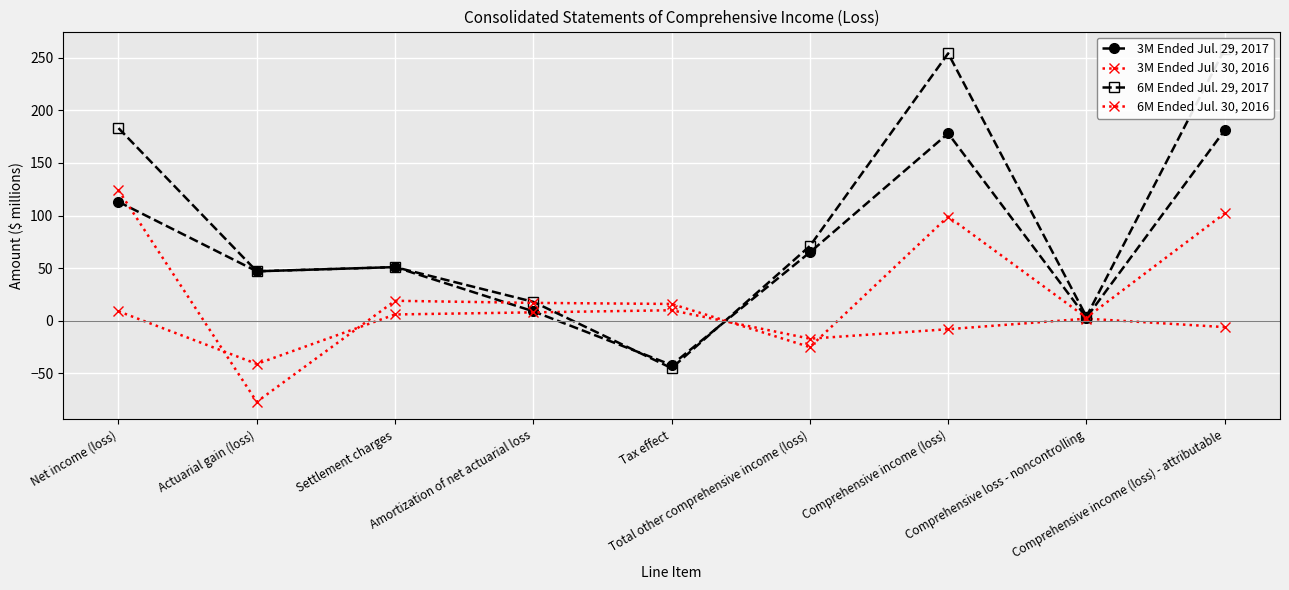

Which series has the largest range (max minus min)?

6M Ended Jul. 29, 2017